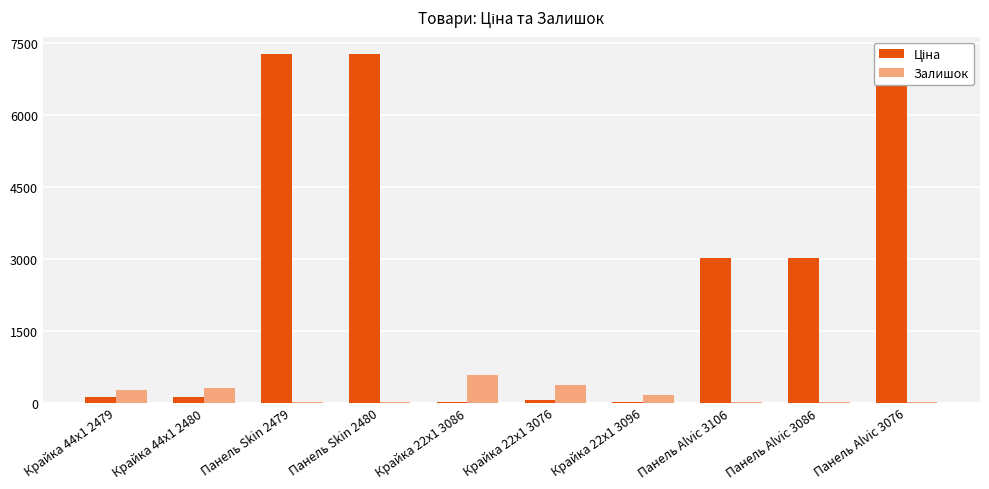

What is the maximum value shown in the chart?

7258.9